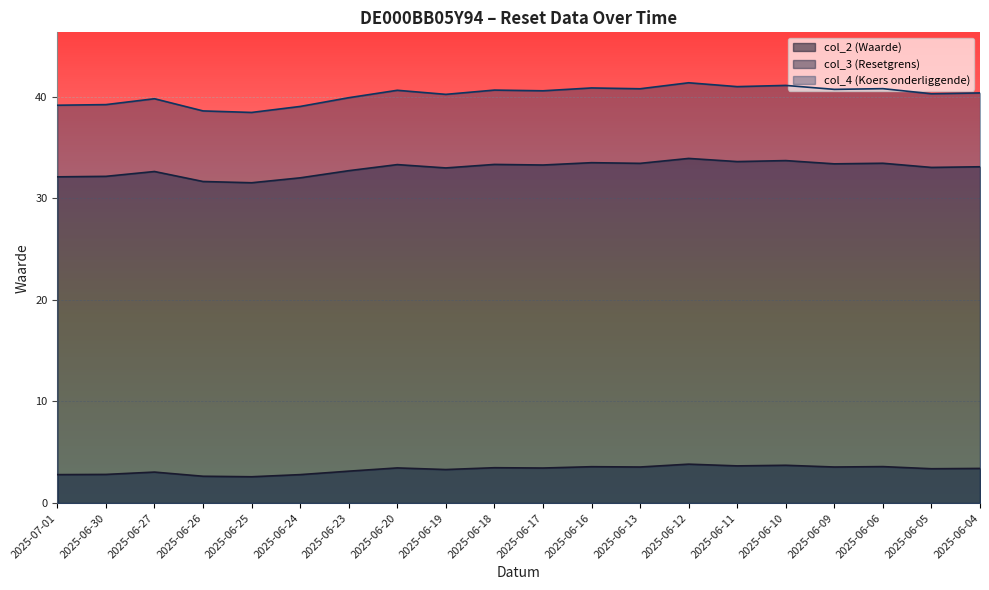

How many data points does each series have?

20